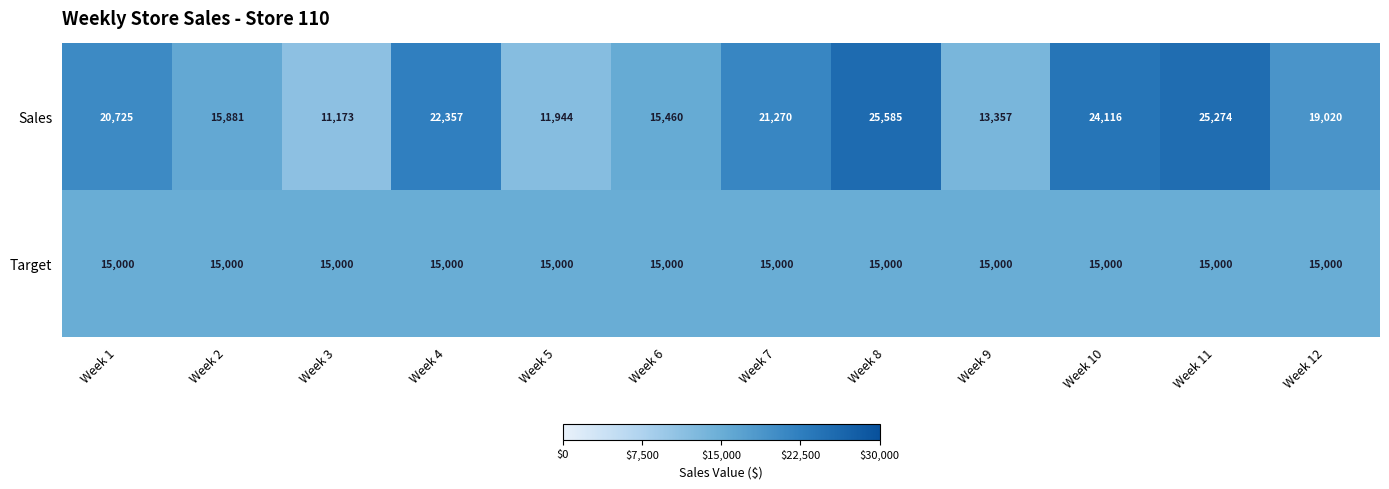

True or false: Sales has a value of 16603 at Week 5.

False